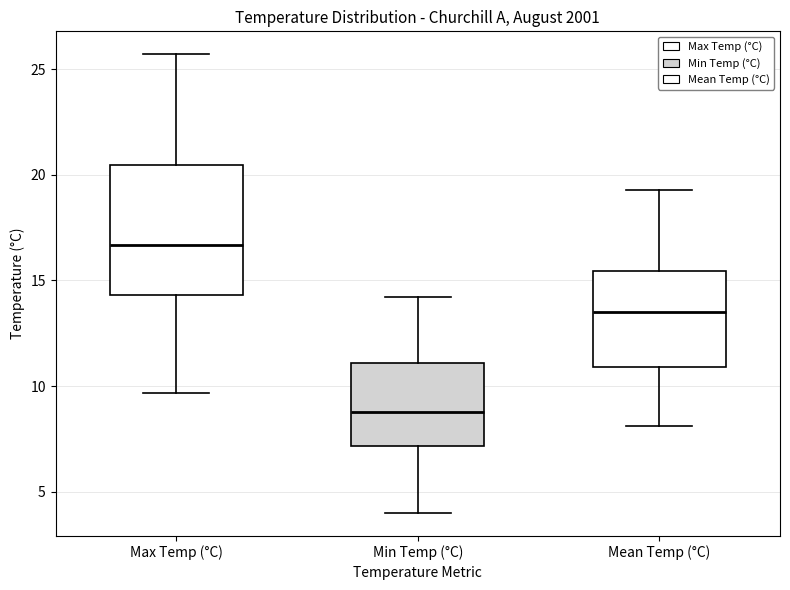

Reading left to right, transcribe this box plot: for each box, give where its median line is, the range the box spans, and where its two whiskers end, as read against the y-axis. The values are not printed on the chart, so give them approximately, as read against the axis.

Max Temp (°C): median 16.5, box 14.5 to 20.5, whiskers 9.5 to 25.5
Min Temp (°C): median 9.0, box 7.0 to 11.0, whiskers 4.0 to 14.0
Mean Temp (°C): median 13.5, box 11.0 to 15.5, whiskers 8.0 to 19.5